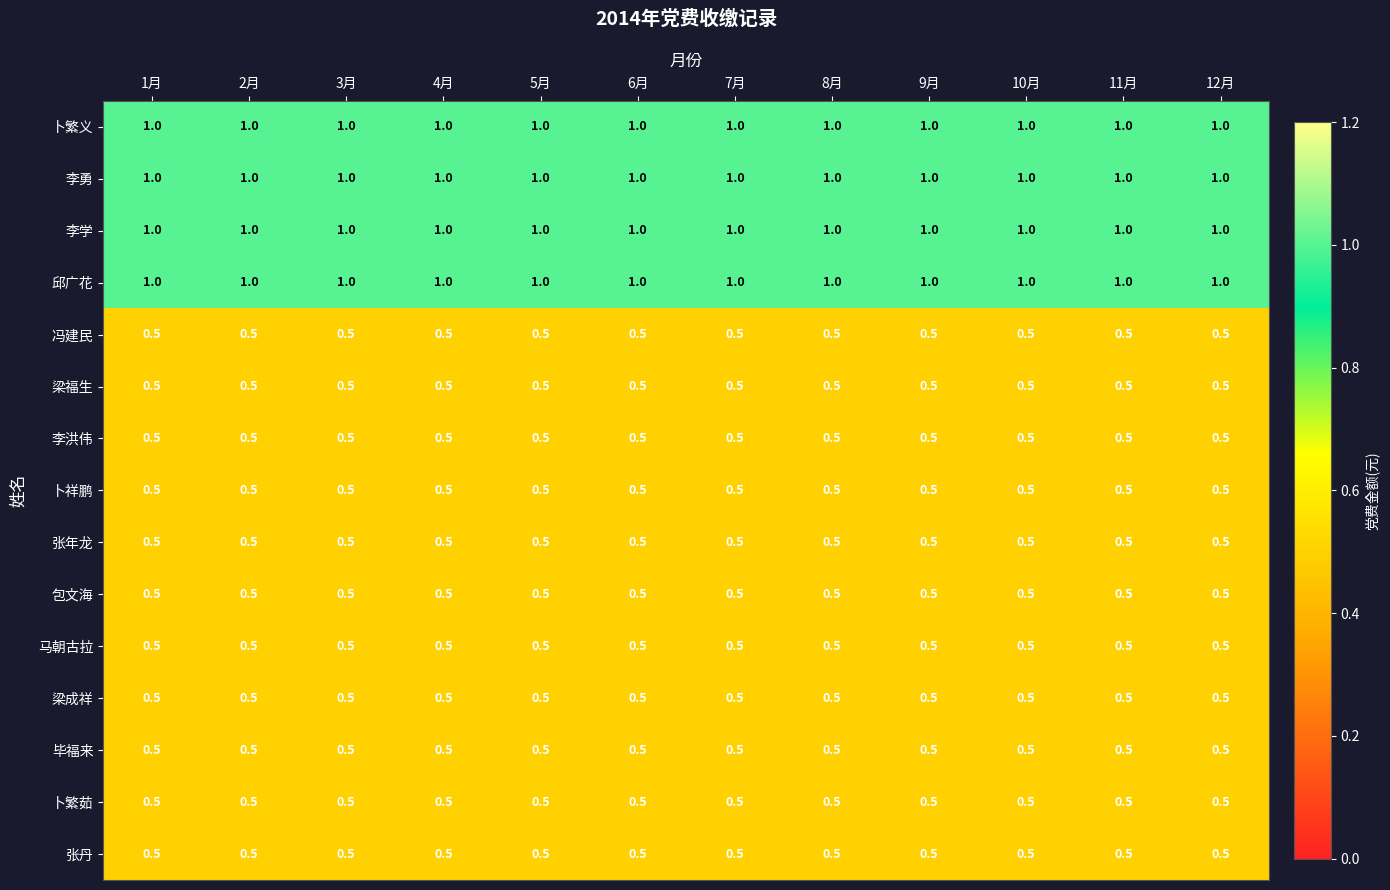

What is the spread (max minus min) of values at 8月?

0.5